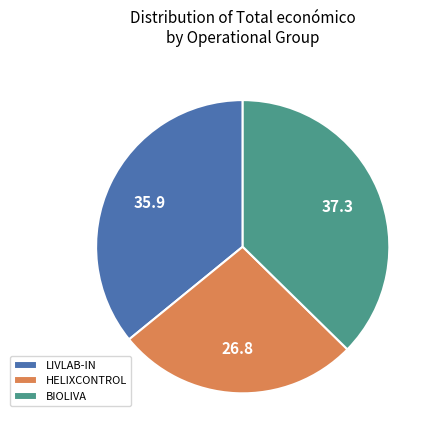

True or false: BIOLIVA accounts for 28% of the total.

False